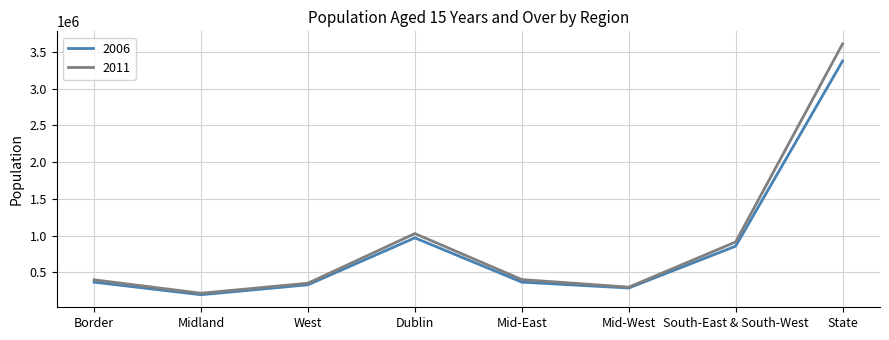

Which series has the largest range (max minus min)?

2011